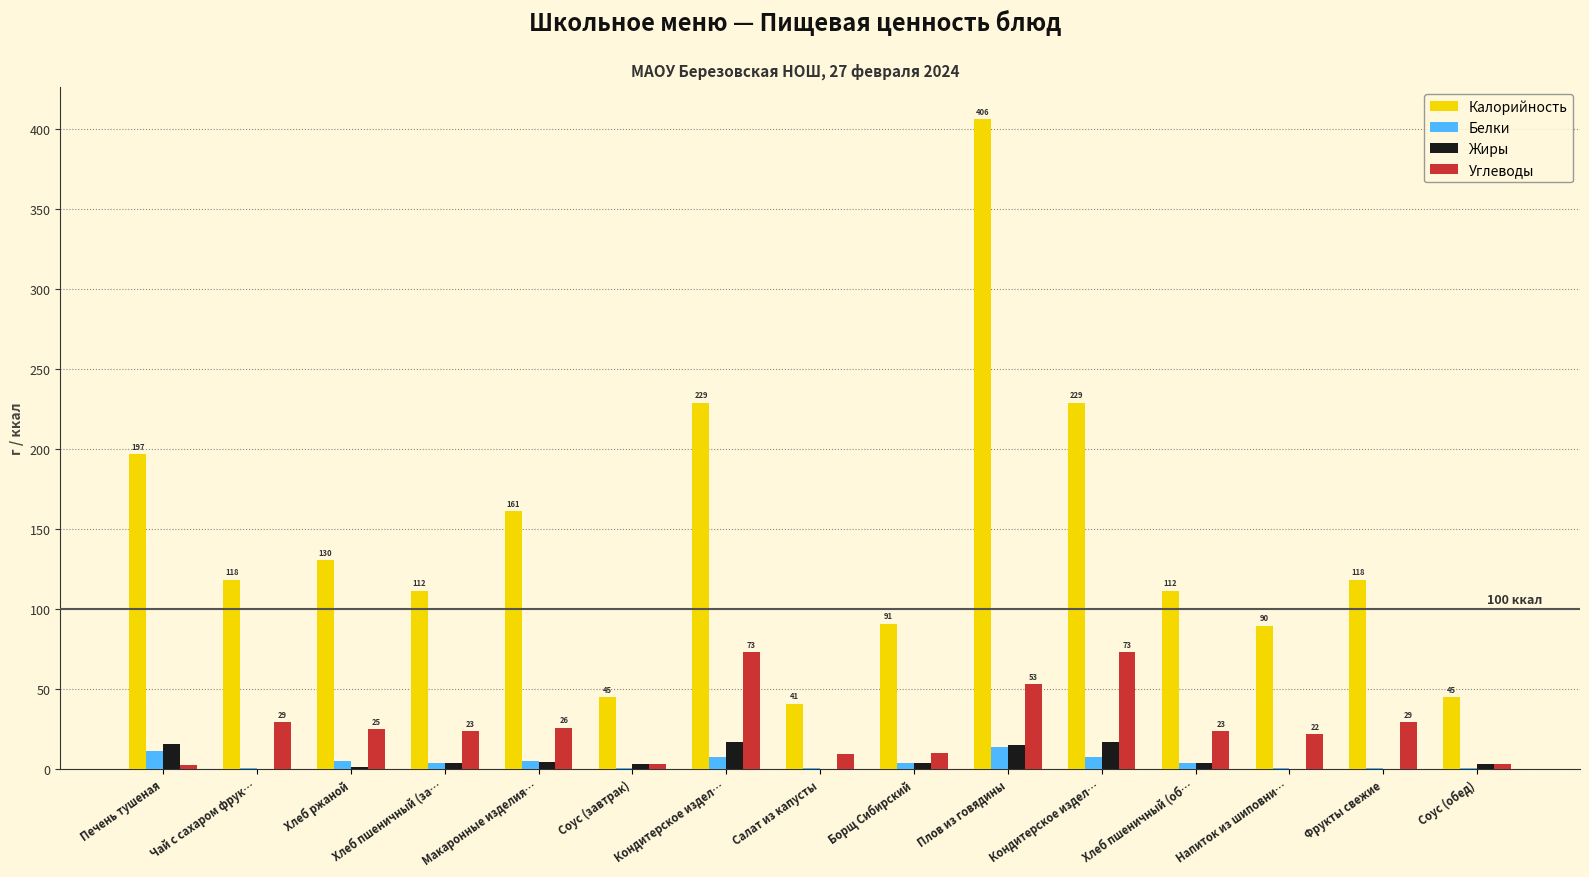

At which category is the sum across all series the highest?

Плов из говядины